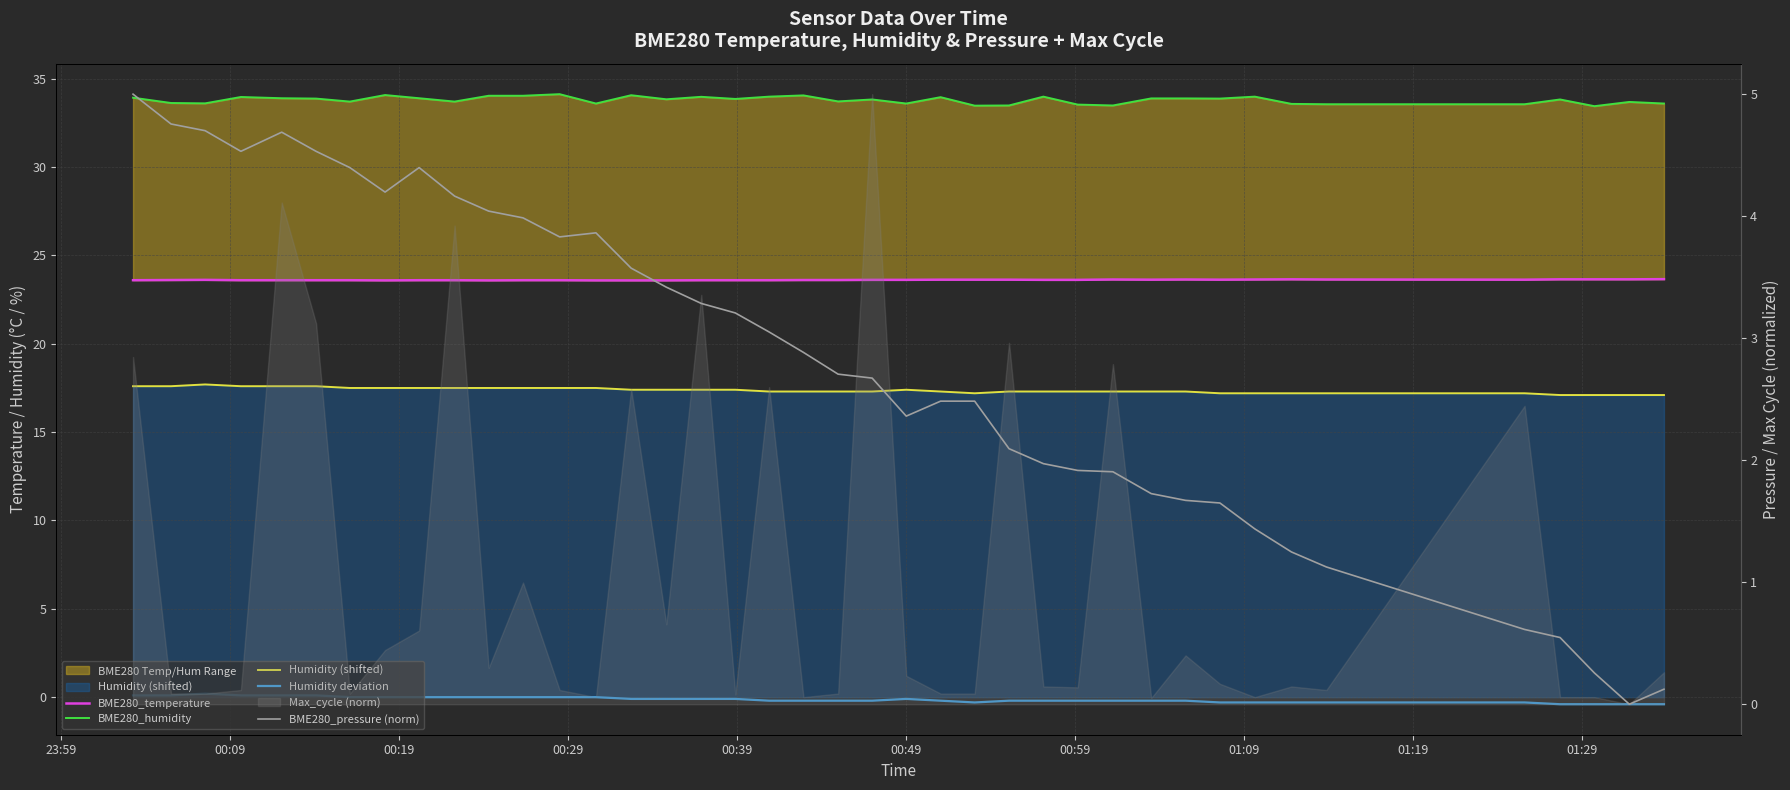

True or false: Humidity deviation and BME280_temperature cross at least once.

False